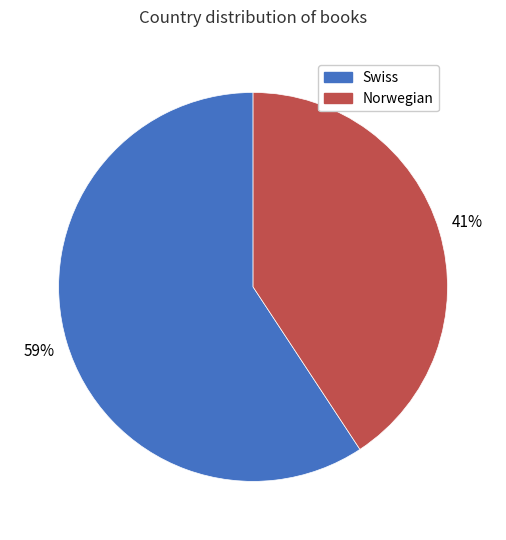

Between Norwegian and Swiss, which is larger?

Swiss